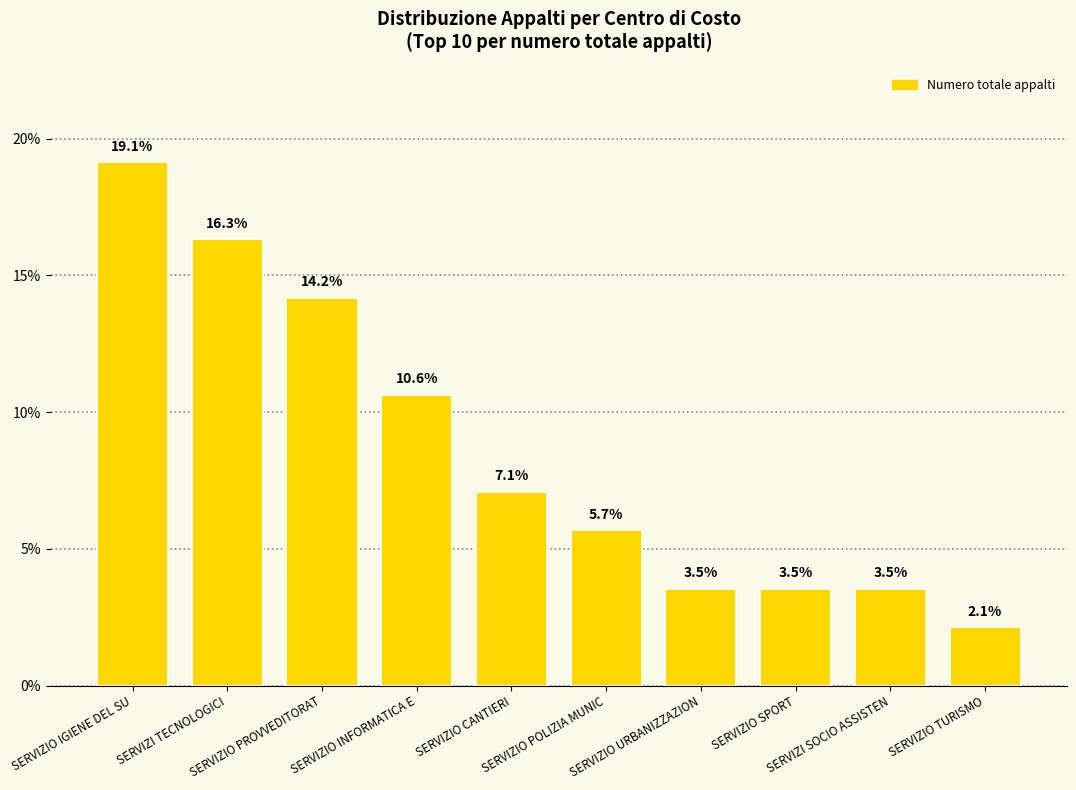

Does the chart contain any negative values?

No